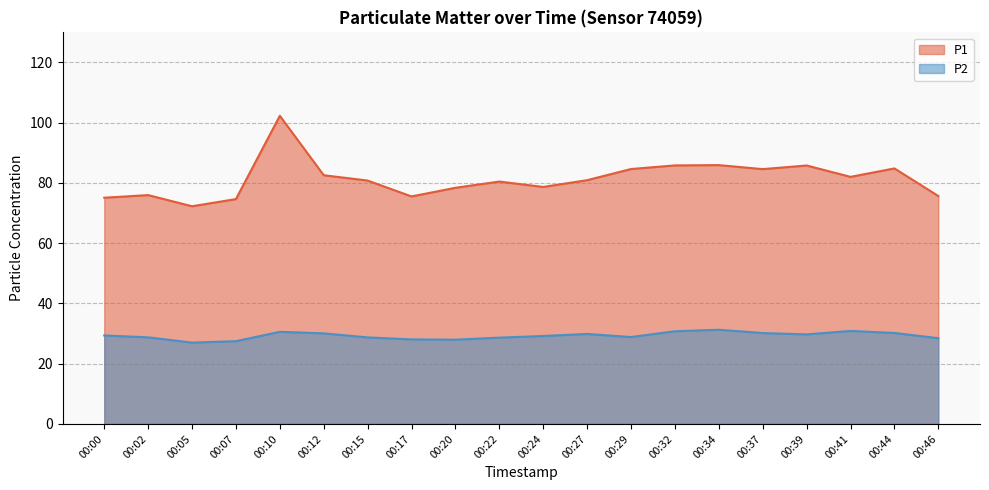

How many interior local peaks does the P2 series have?

4